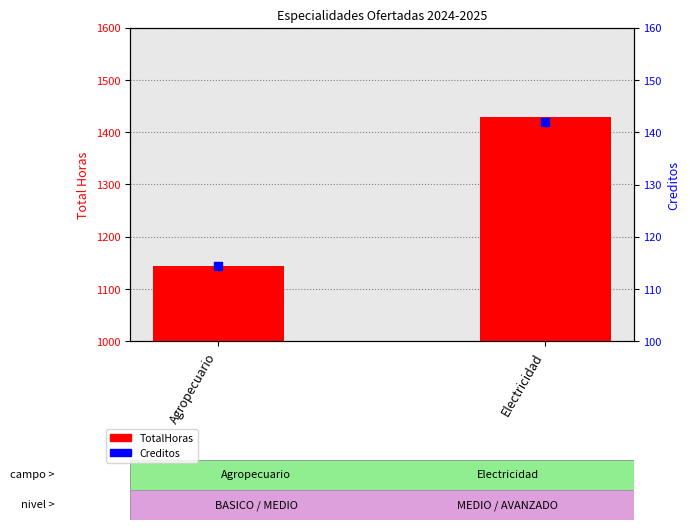

Is the value of TotalHoras at Electricidad greater than the value of Creditos at Electricidad?

Yes